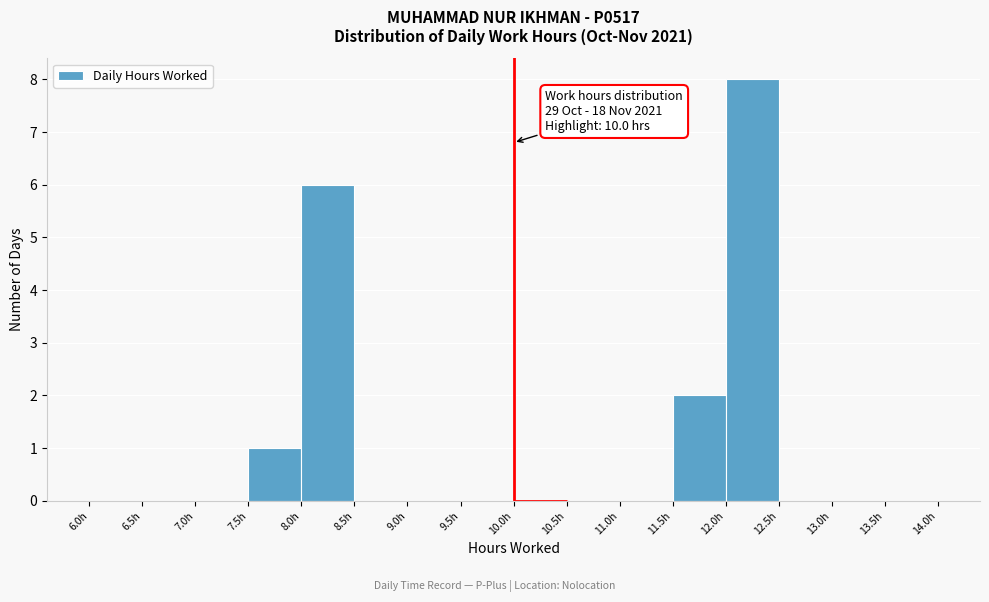

Over which range of the x-axis is the bar tallest?

12.0 to 12.5